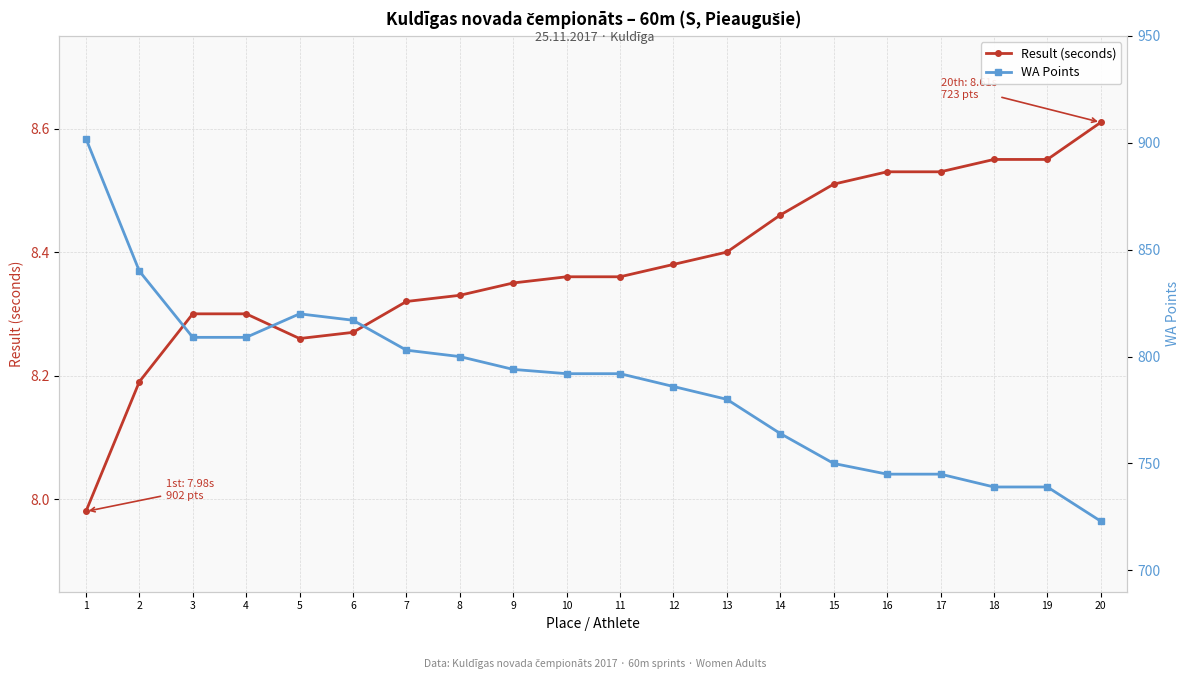

True or false: WA Points and Result (seconds) cross at least once.

False